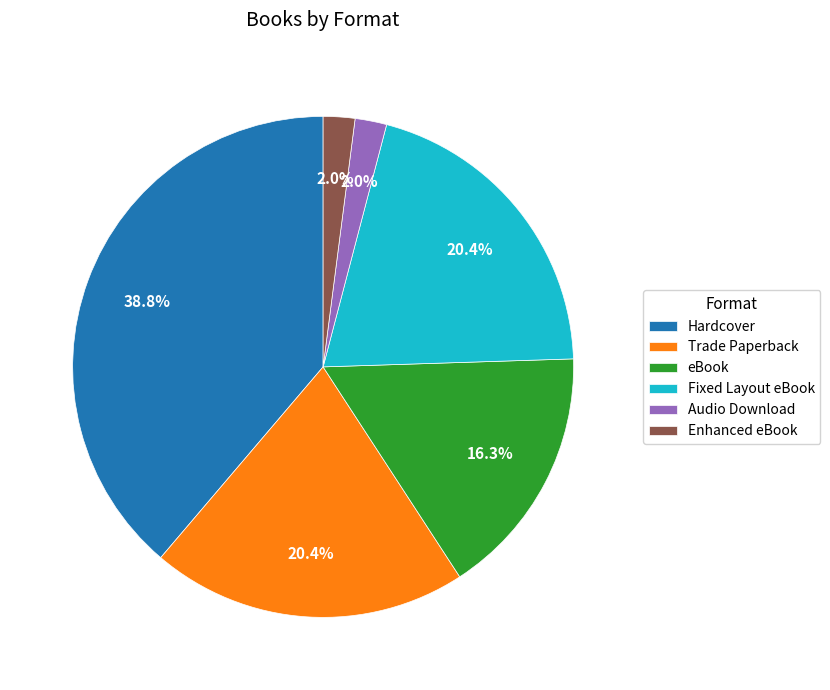

What portion of the pie excludes Trade Paperback?

79.6%